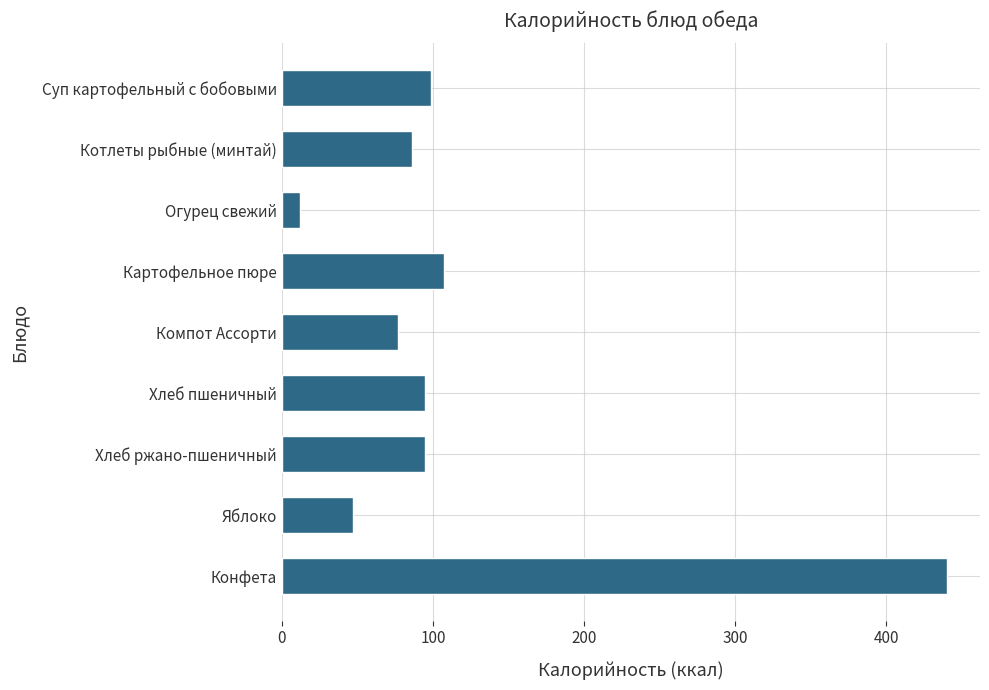

At which category does the chart reach its minimum across all series?

Огурец свежий